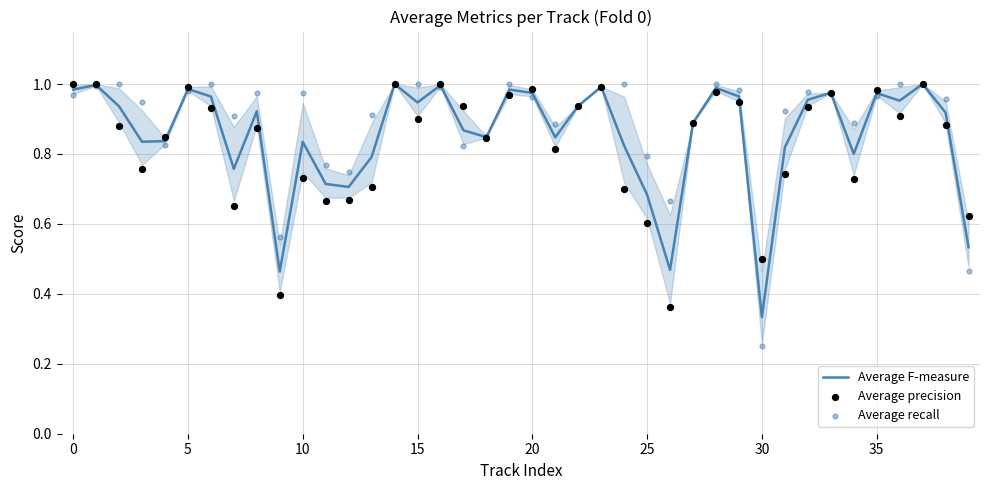

Which series reaches the maximum Y coordinate?

Average F-measure